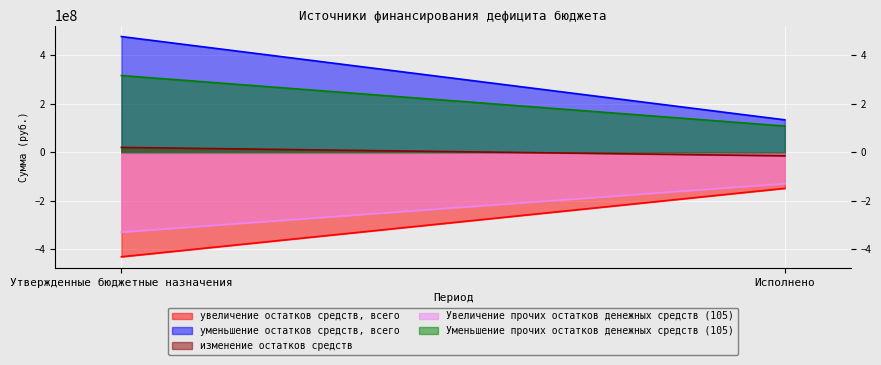

What are all the series names shown in the legend?

увеличение остатков средств, всего, уменьшение остатков средств, всего, изменение остатков средств, Увеличение прочих остатков денежных средств (105), Уменьшение прочих остатков денежных средств (105)